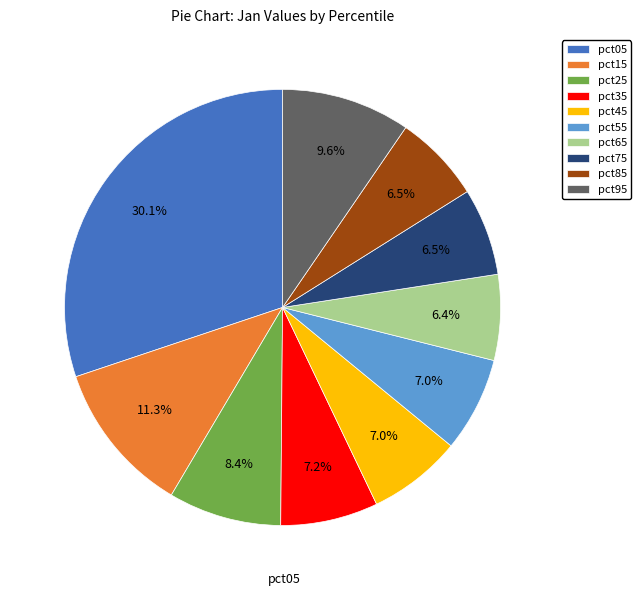

Between pct95 and pct55, which is larger?

pct95